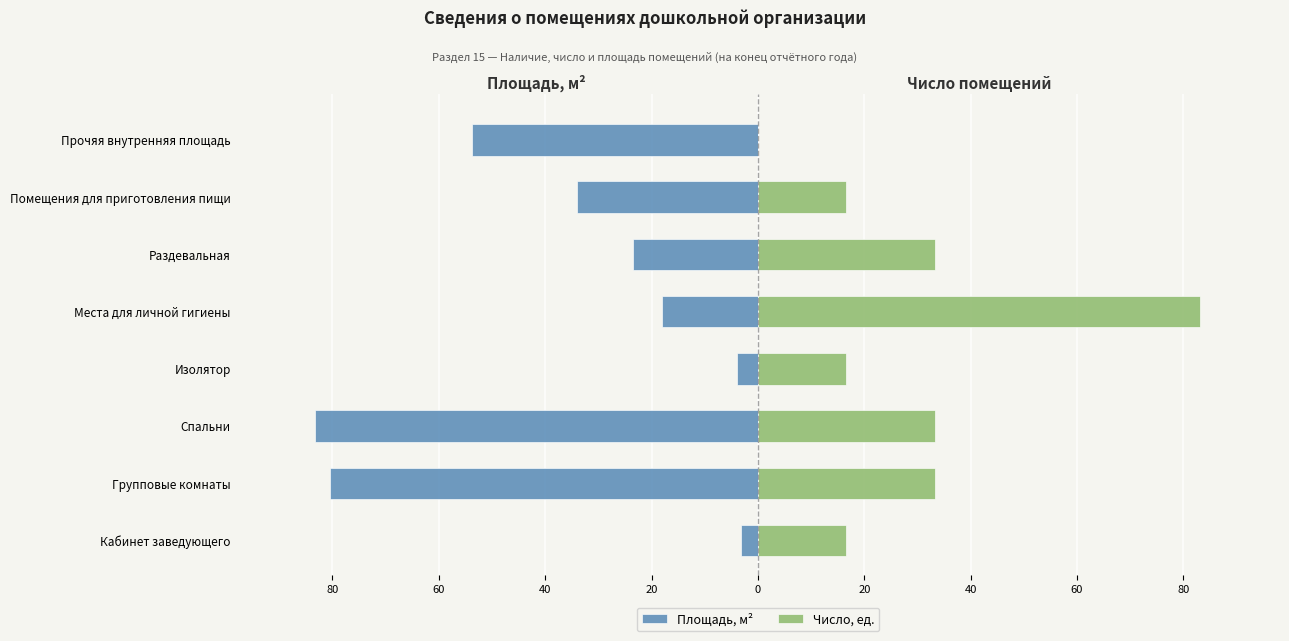

What is the average value of the Площадь, м² series?

-37.5